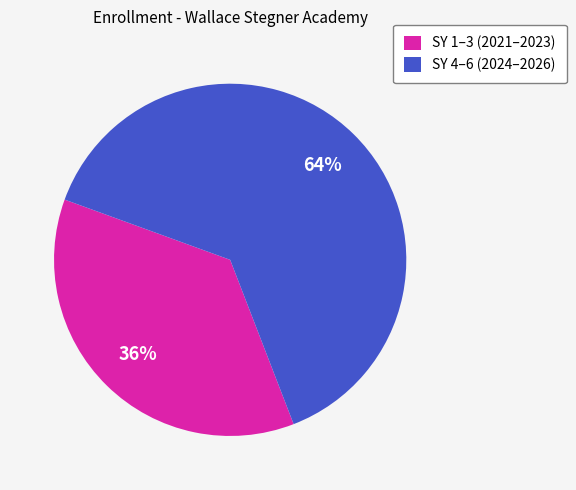

Which category has the biggest portion of the pie?

SY 4–6 (2024–2026)